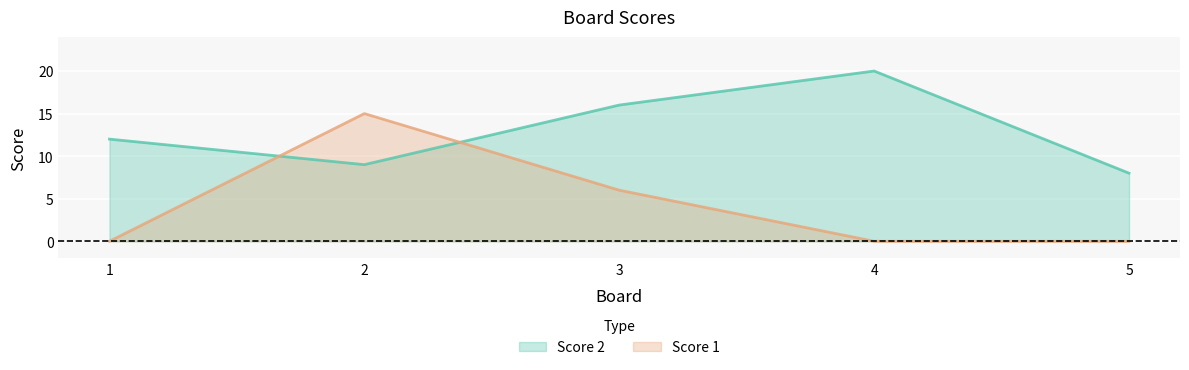

Reading left to right, list all the values displayed in this chart.

Score 2: 1=12	2=9	3=16	4=20	5=8
Score 1: 1=0	2=15	3=6	4=0	5=0